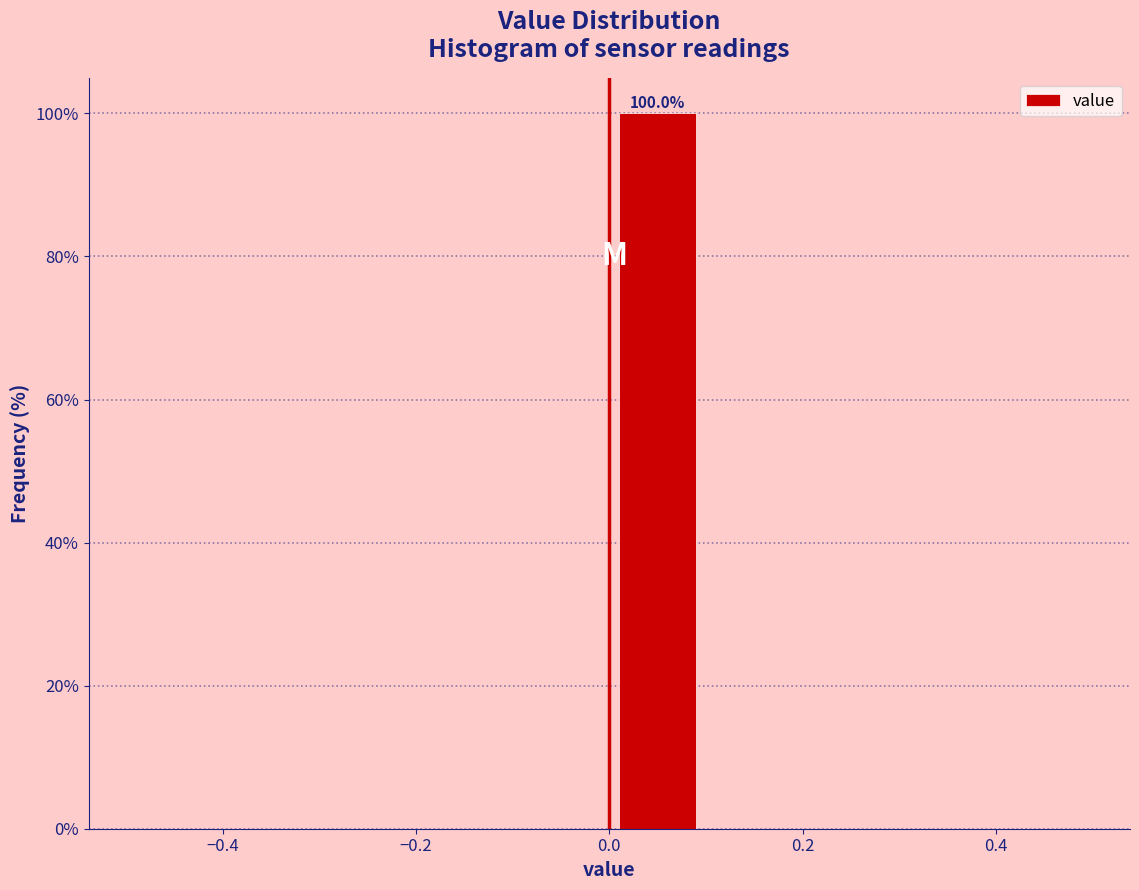

Over which range of the x-axis is the bar tallest?

0.0 to 0.1